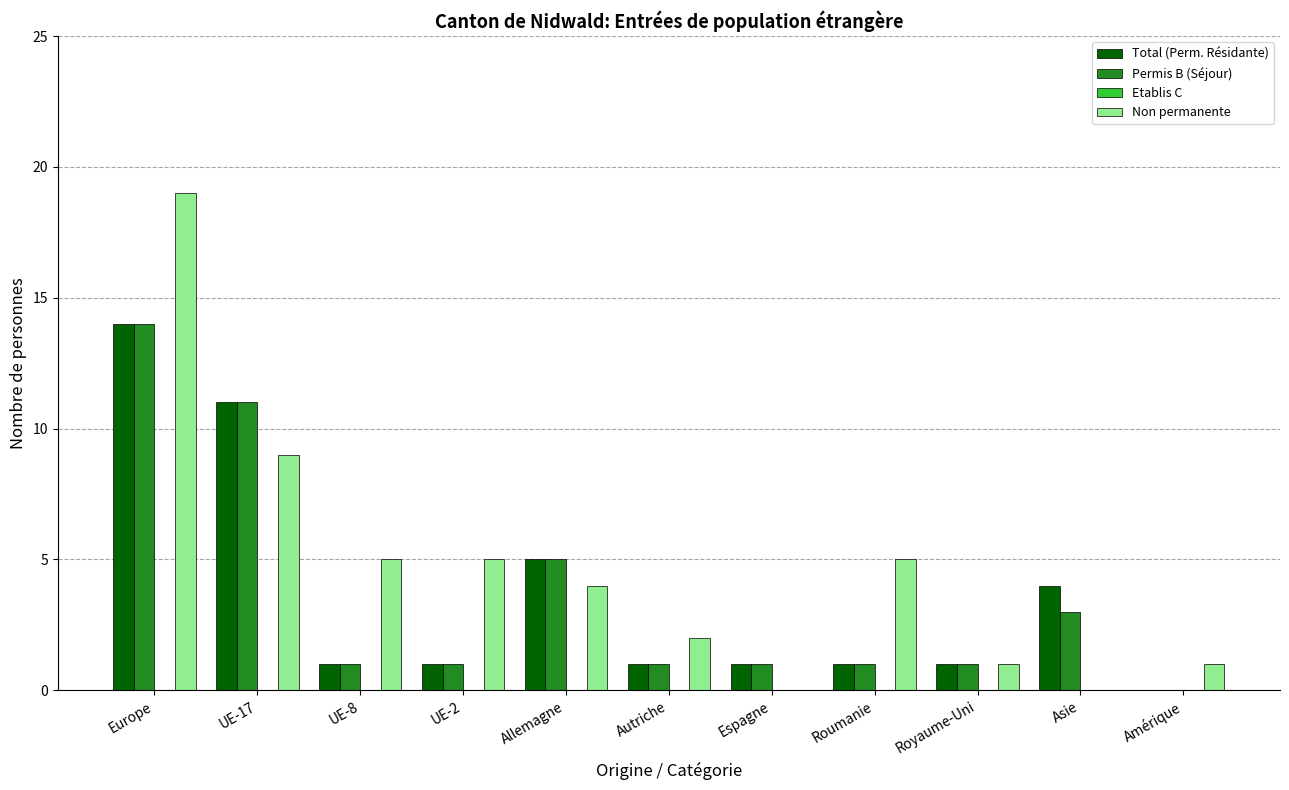

What is the spread (max minus min) of values at Espagne?

1